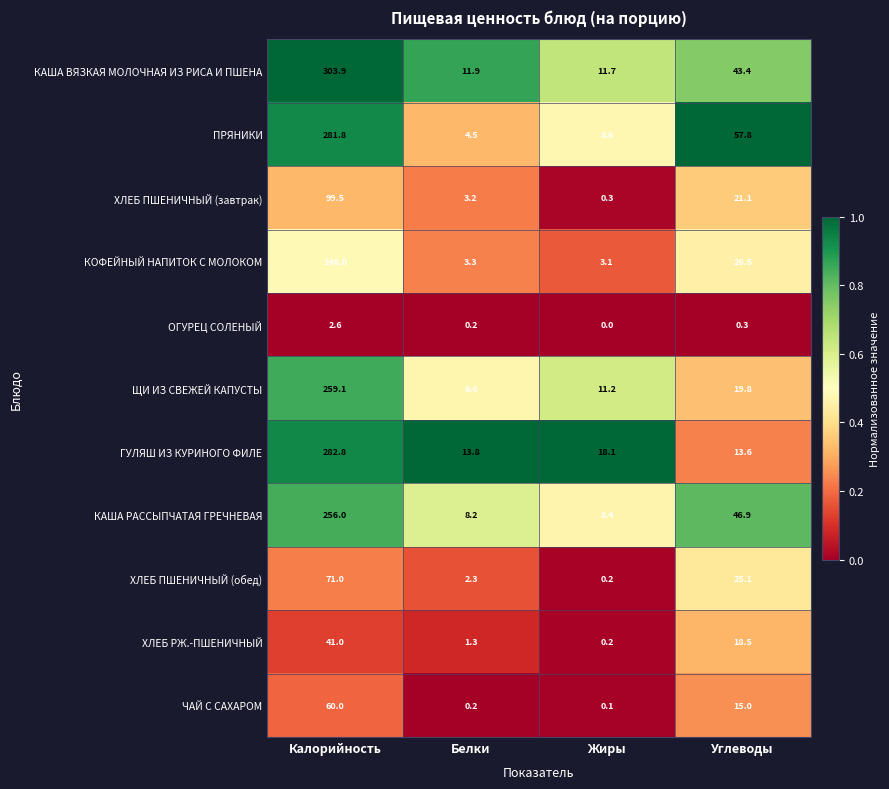

What is the difference between the maximum and second lowest values in the ХЛЕБ ПШЕНИЧНЫЙ (завтрак) series?

96.3